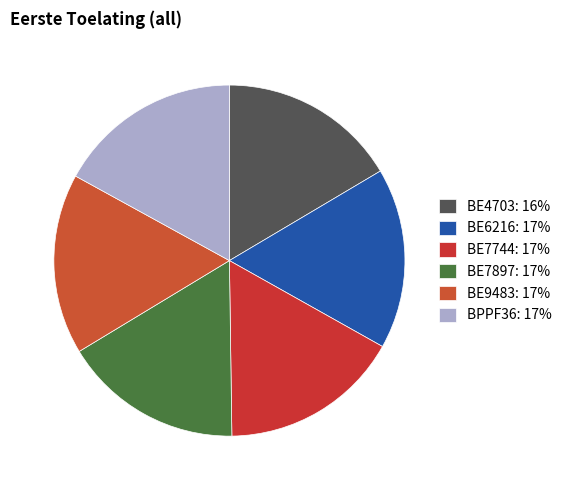

Rank the categories by value from lowest to highest.

BE4703, BE7897, BE7744, BE9483, BE6216, BPPF36